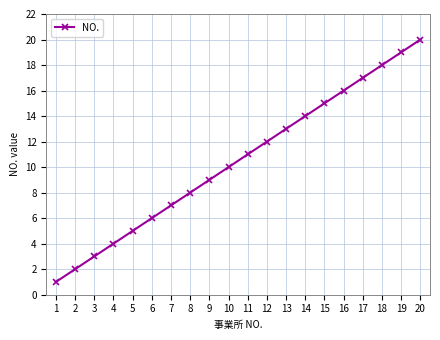

What is the maximum value shown in the chart?

20